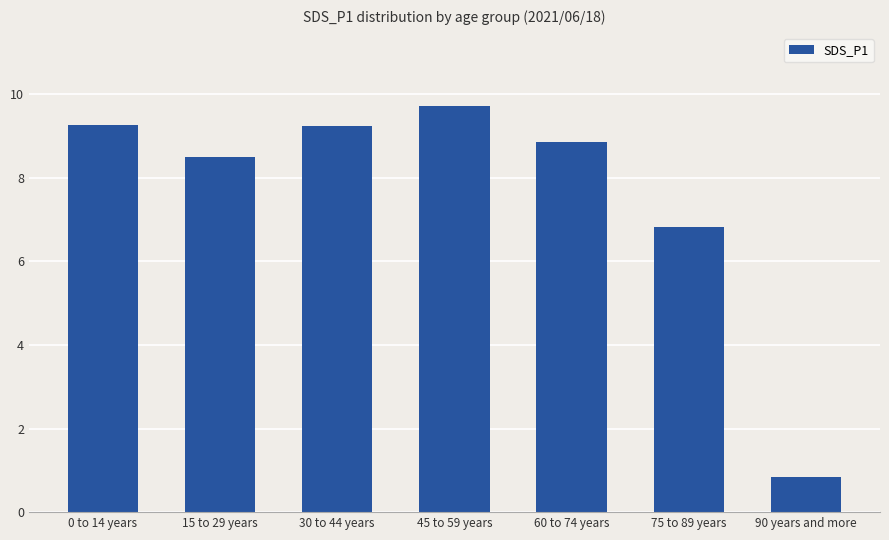

What is the value of the 3rd bar from the left?

9.2